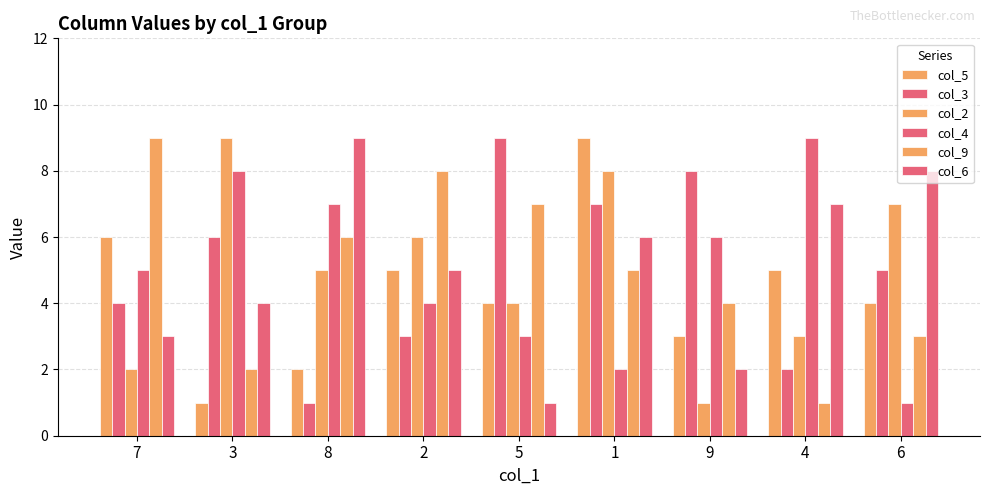

Count the number of data series in this chart.

6